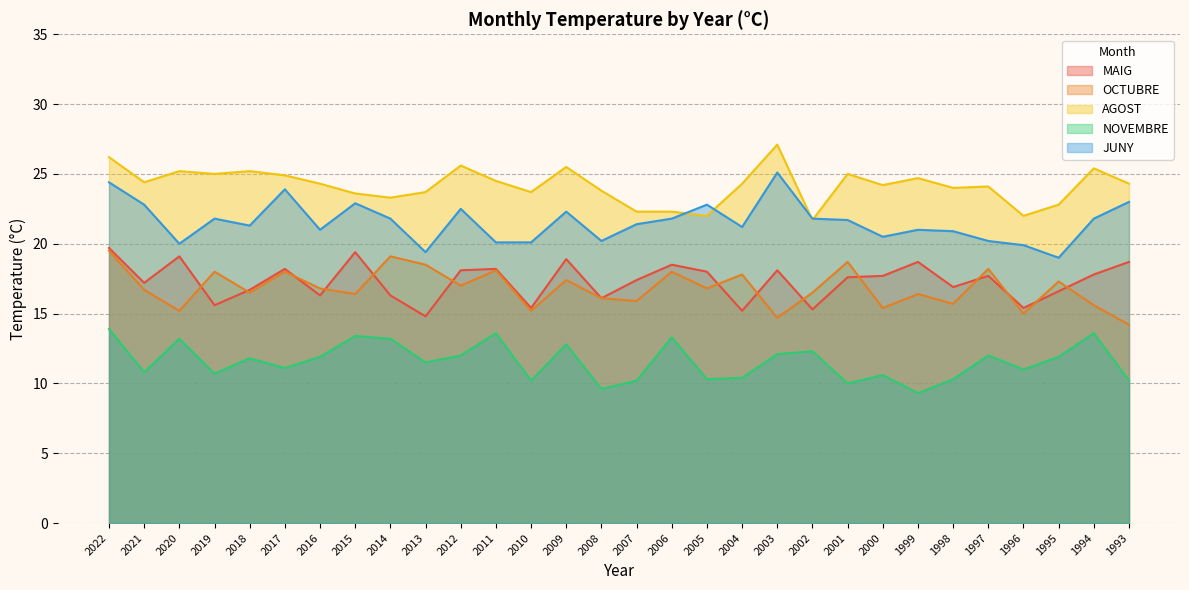

Reading left to right, transcribe all the data shown in this chart.

MAIG: 2022=19.7	2021=17.2	2020=19.1	2019=15.6	2018=16.7	2017=18.2	2016=16.3	2015=19.4	2014=16.3	2013=14.8	2012=18.1	2011=18.2	2010=15.4	2009=18.9	2008=16.1	2007=17.4	2006=18.5	2005=18.0	2004=15.2	2003=18.1	2002=15.3	2001=17.6	2000=17.7	1999=18.7	1998=16.9	1997=17.7	1996=15.4	1995=16.6	1994=17.8	1993=18.7
OCTUBRE: 2022=19.5	2021=16.7	2020=15.2	2019=18.0	2018=16.5	2017=18.0	2016=16.8	2015=16.4	2014=19.1	2013=18.5	2012=17.0	2011=18.1	2010=15.2	2009=17.4	2008=16.1	2007=15.9	2006=18.0	2005=16.8	2004=17.8	2003=14.7	2002=16.5	2001=18.7	2000=15.4	1999=16.4	1998=15.7	1997=18.2	1996=15.0	1995=17.3	1994=15.6	1993=14.2
AGOST: 2022=26.2	2021=24.4	2020=25.2	2019=25.0	2018=25.2	2017=24.9	2016=24.3	2015=23.6	2014=23.3	2013=23.7	2012=25.6	2011=24.5	2010=23.7	2009=25.5	2008=23.8	2007=22.3	2006=22.3	2005=22.0	2004=24.3	2003=27.1	2002=21.7	2001=25.0	2000=24.2	1999=24.7	1998=24.0	1997=24.1	1996=22.0	1995=22.8	1994=25.4	1993=24.3
NOVEMBRE: 2022=13.9	2021=10.8	2020=13.2	2019=10.7	2018=11.8	2017=11.1	2016=11.9	2015=13.4	2014=13.2	2013=11.5	2012=12.0	2011=13.6	2010=10.2	2009=12.8	2008=9.6	2007=10.2	2006=13.3	2005=10.3	2004=10.4	2003=12.1	2002=12.3	2001=10.0	2000=10.6	1999=9.3	1998=10.3	1997=12.0	1996=11.0	1995=11.9	1994=13.6	1993=10.2
JUNY: 2022=24.4	2021=22.8	2020=20.0	2019=21.8	2018=21.3	2017=23.9	2016=21.0	2015=22.9	2014=21.8	2013=19.4	2012=22.5	2011=20.1	2010=20.1	2009=22.3	2008=20.2	2007=21.4	2006=21.8	2005=22.8	2004=21.2	2003=25.1	2002=21.8	2001=21.7	2000=20.5	1999=21.0	1998=20.9	1997=20.2	1996=19.9	1995=19.0	1994=21.8	1993=23.0